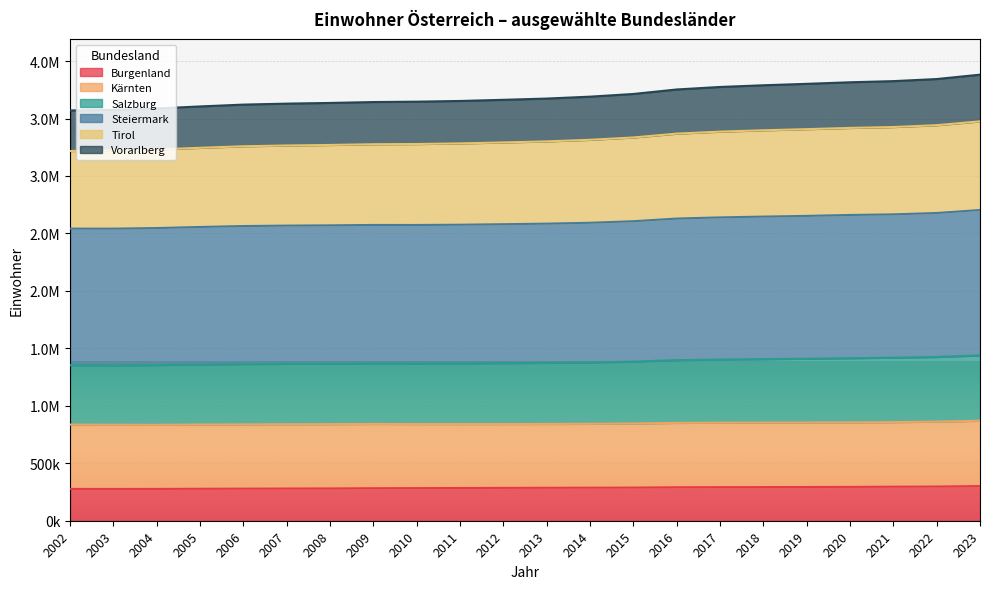

True or false: Tirol and Burgenland cross at least once.

False